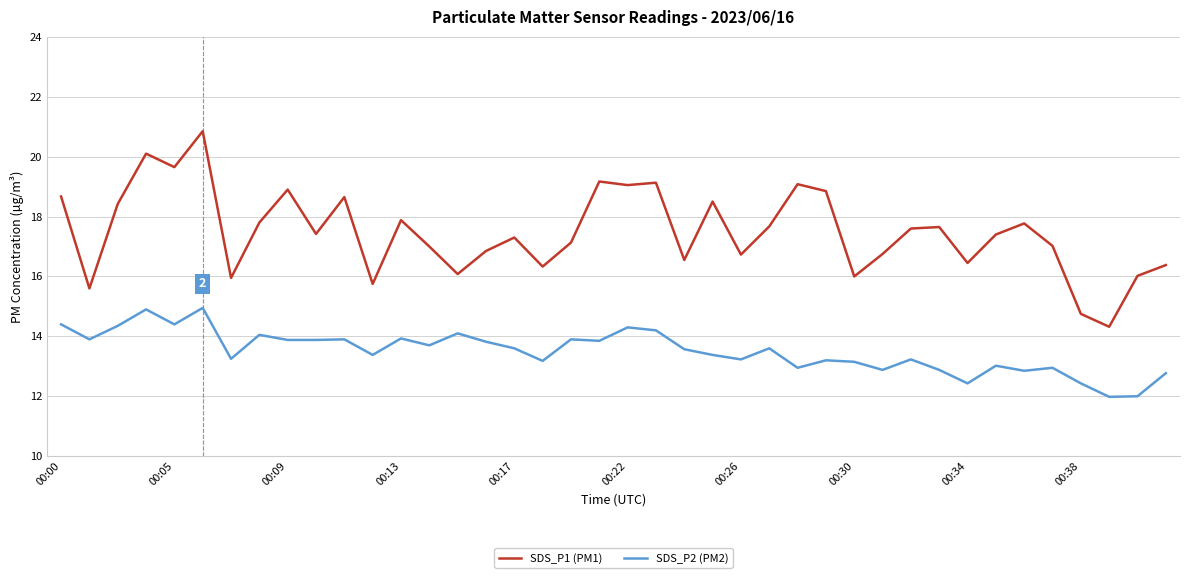

What is the difference between the maximum and minimum values in the SDS_P2 (PM2) series?

3.0